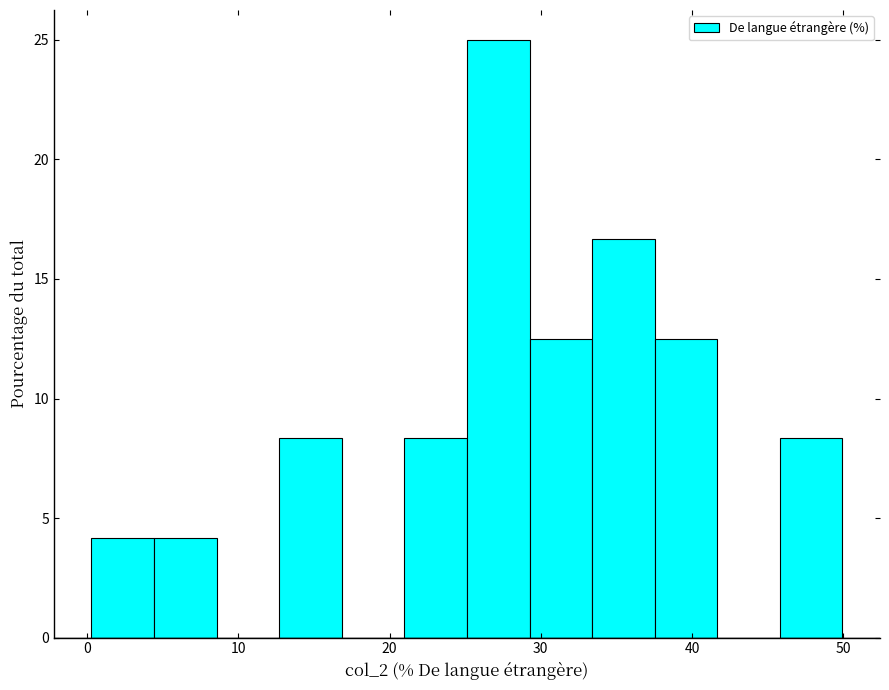

Reading left to right, transcribe this chart: for each bar, give the range it covers on the x-axis and its height. Neither the bar edges nor the heights are printed on the chart, so give them approximately, as read against the axes.

0 to 4: 4.0
4 to 9: 4.0
9 to 13: 0
13 to 17: 8.5
17 to 21: 0
21 to 25: 8.5
25 to 29: 25.0
29 to 33: 12.5
33 to 38: 16.5
38 to 42: 12.5
42 to 46: 0
46 to 50: 8.5